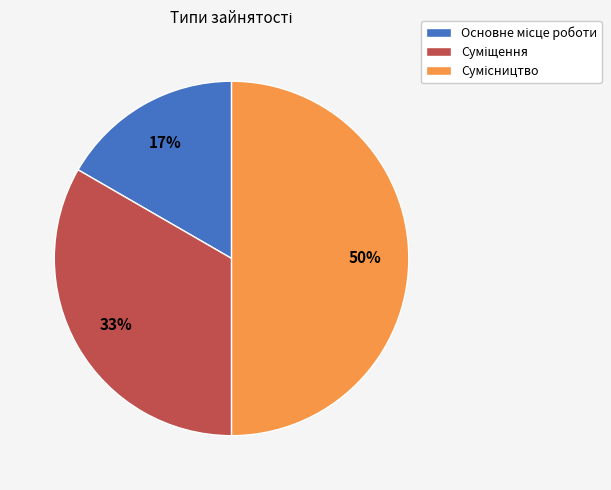

To the nearest percent, what is the average slice percentage?

33%